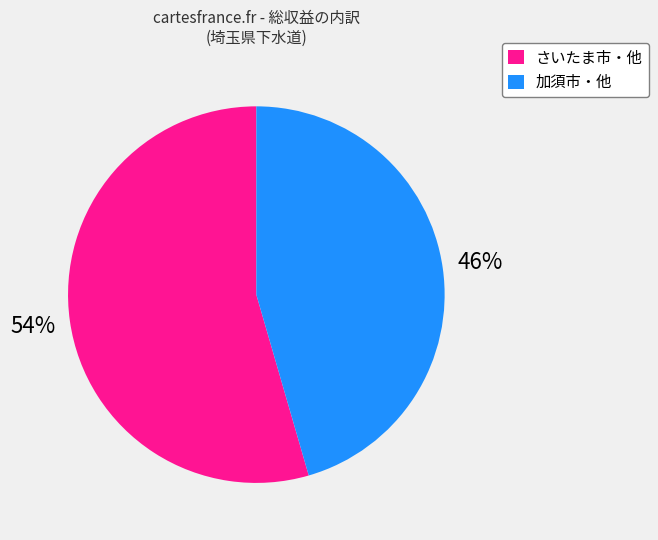

To the nearest percent, what is the average slice percentage?

50%